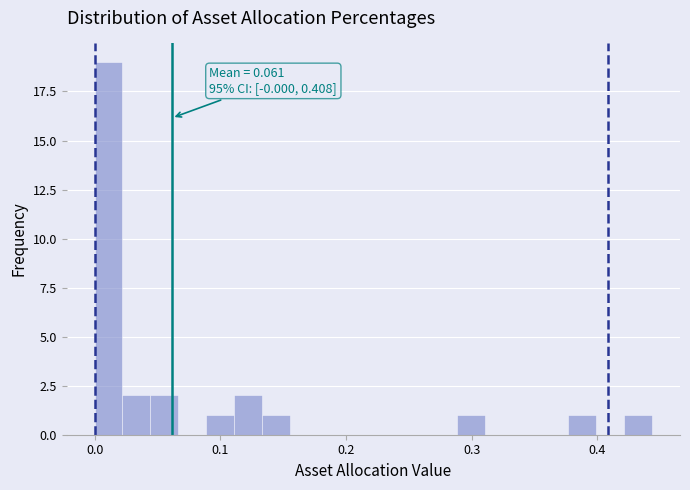

Read against the x-axis, roughly where is the centre of the tallest bar?

0.01